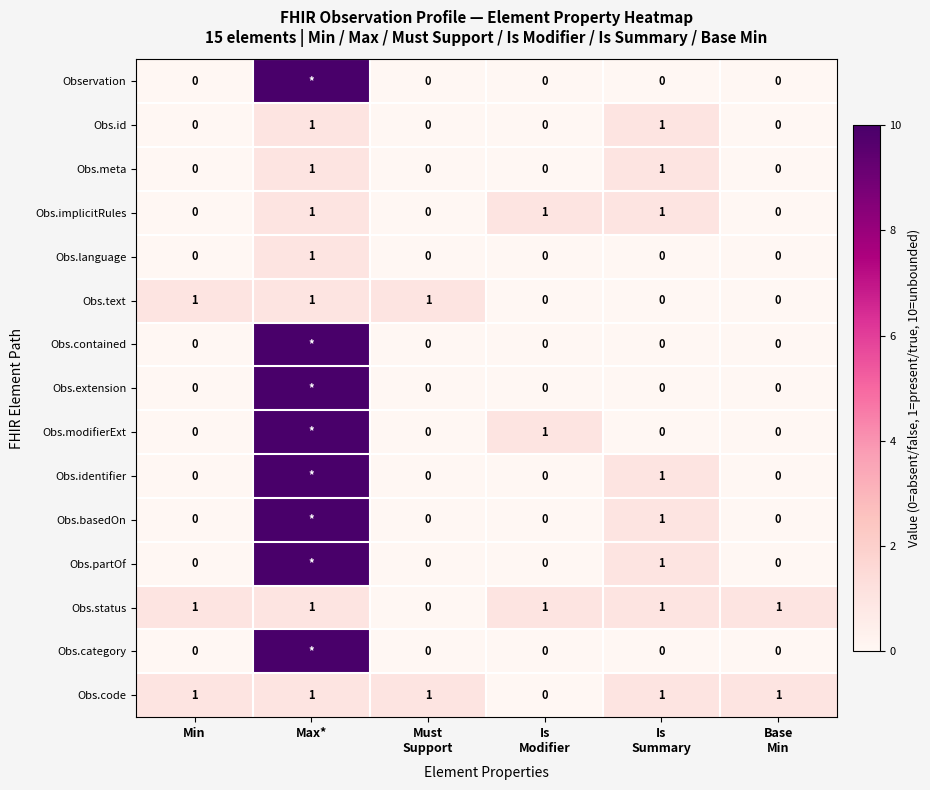

What is the maximum value shown in the chart?

10